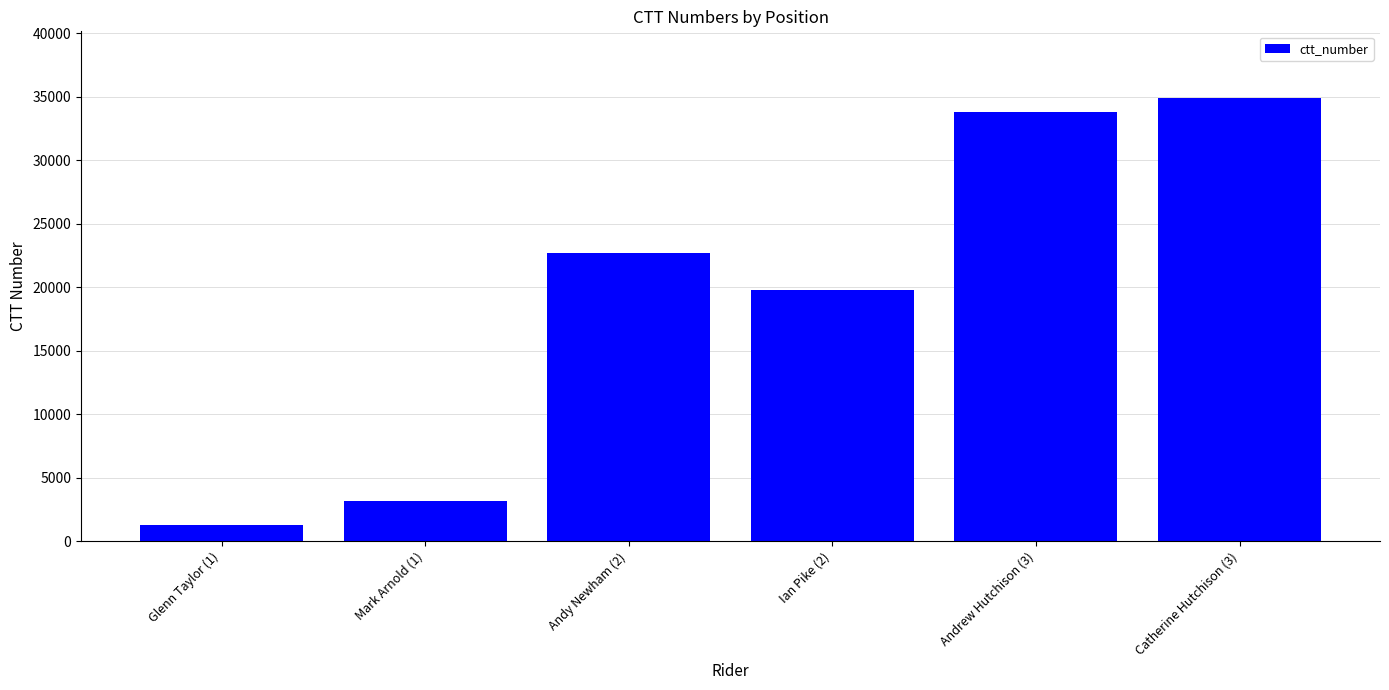

Reading right to left, extract all data points from this chart.

34917	33790	19747	22691	3172	1299